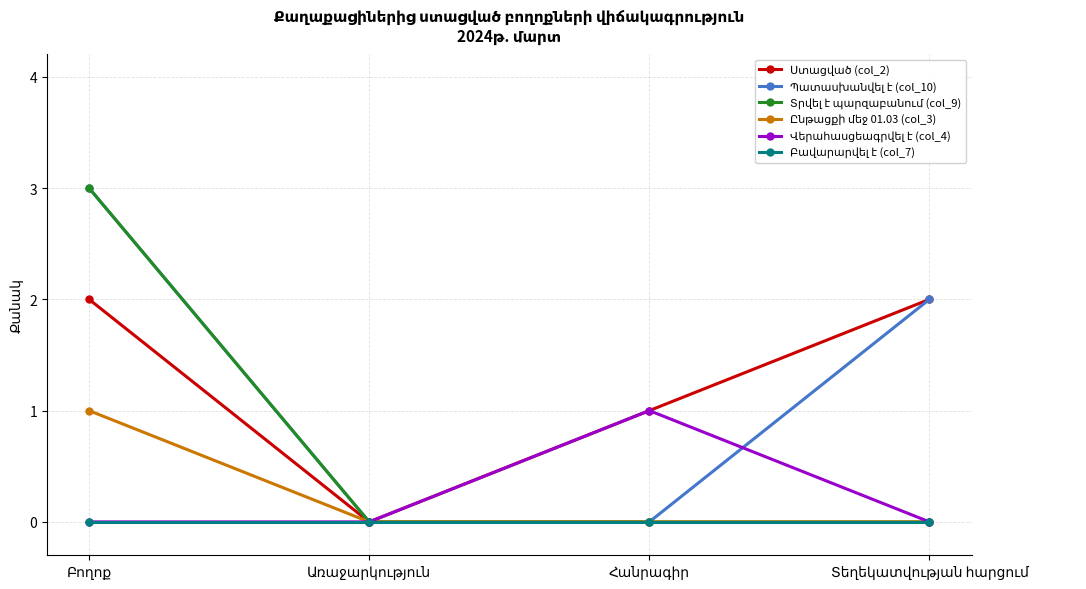

What is the greatest value displayed?

3